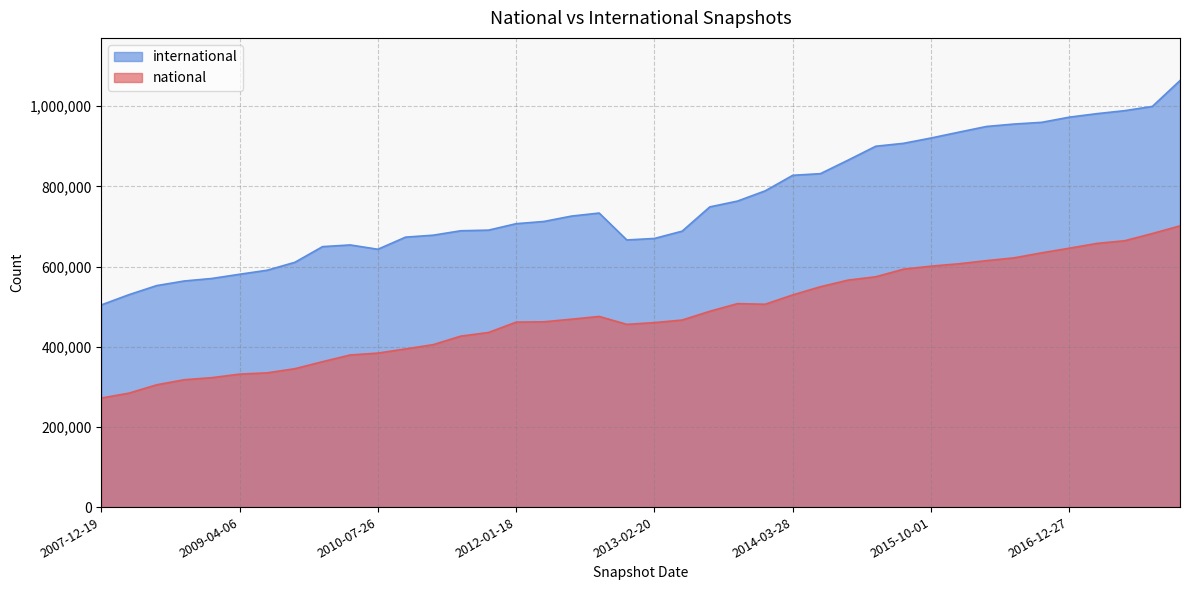

At which category does national reach its first local peak?

2012-10-31